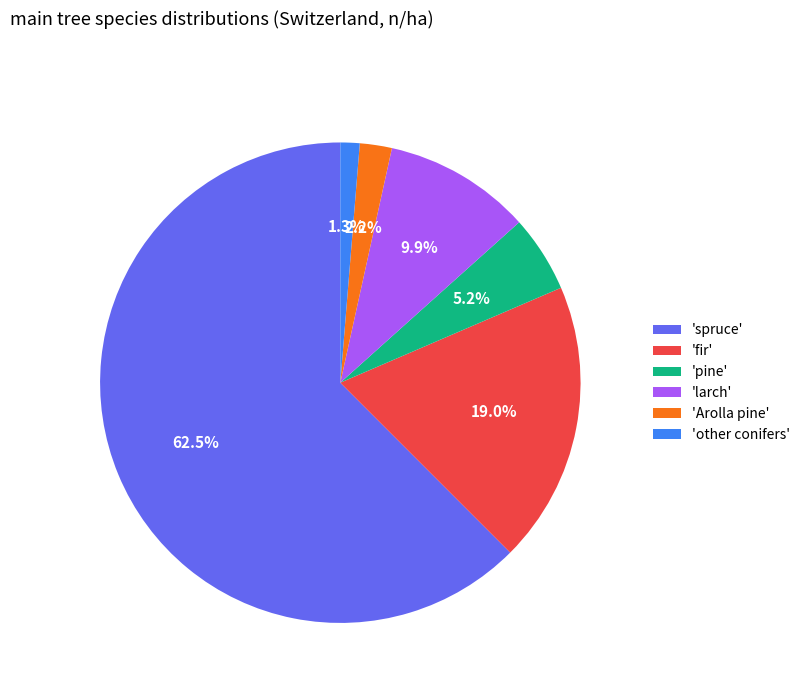

How many segments does this pie chart have?

6